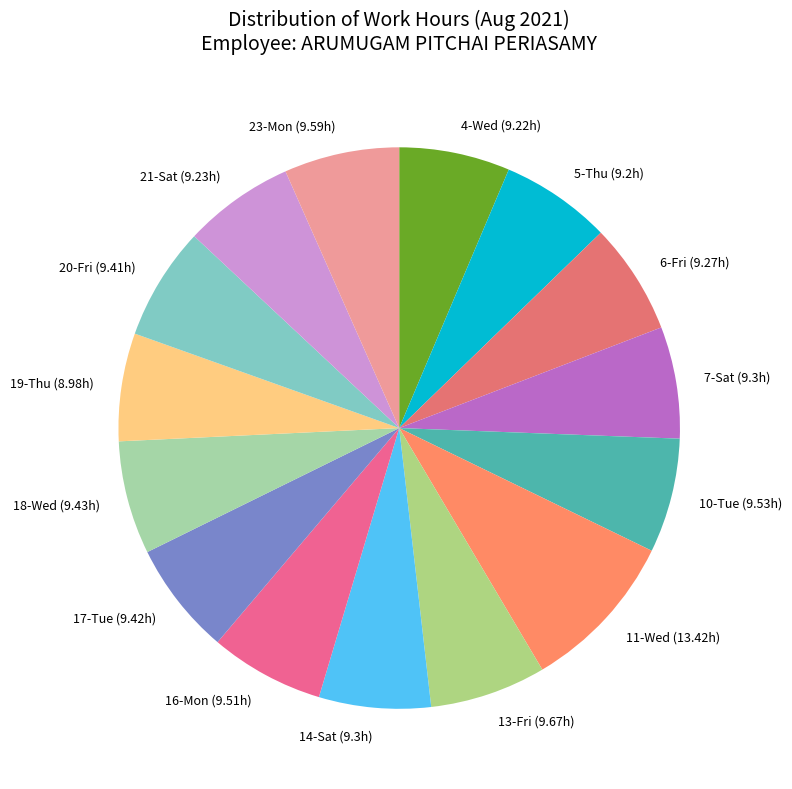

True or false: 20-Fri accounts for 7% of the total.

True